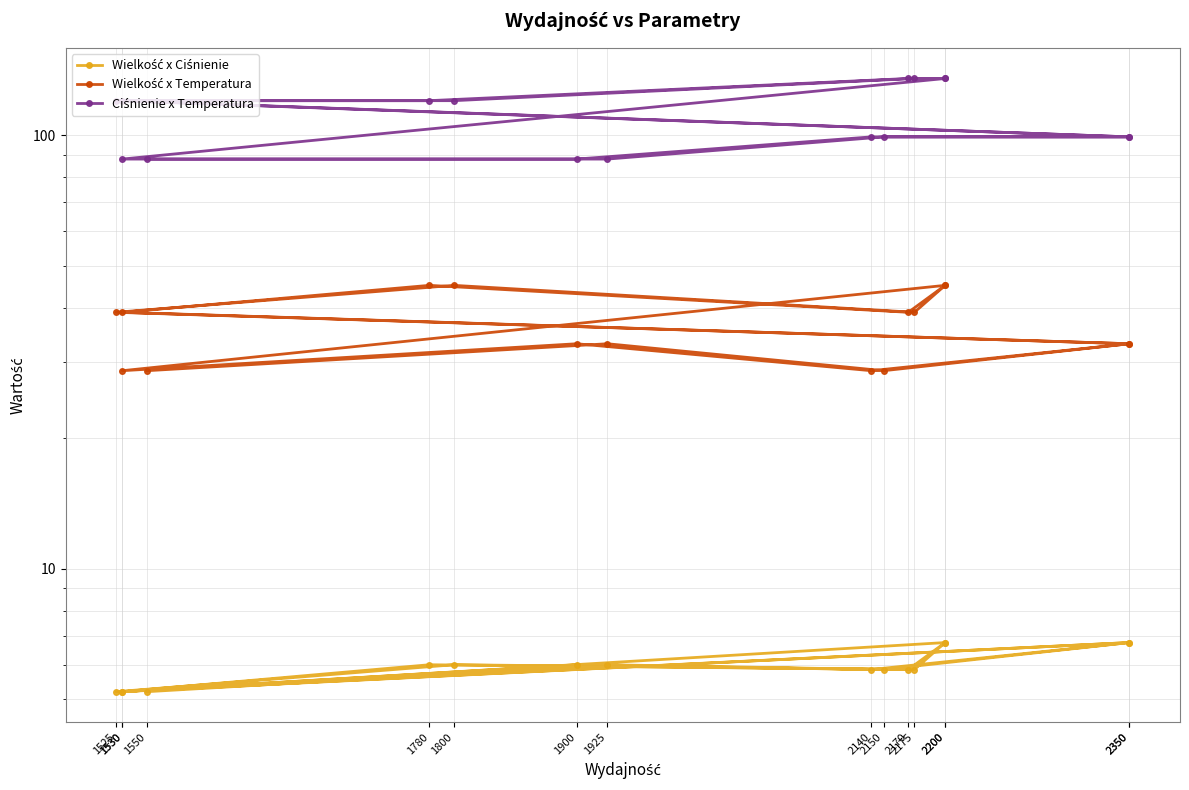

What is the maximum value for Ciśnienie x Temperatura?

135.0